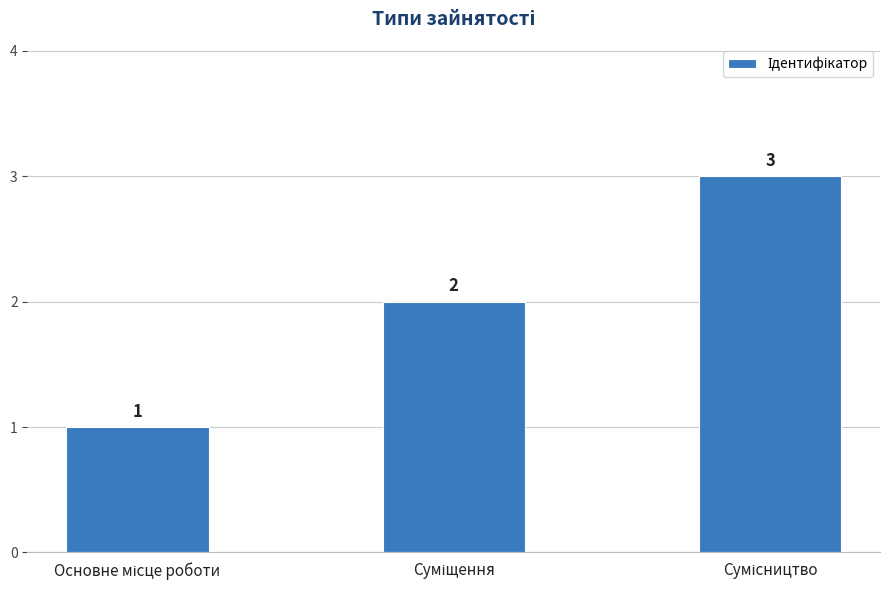

What is the maximum value shown in the chart?

3